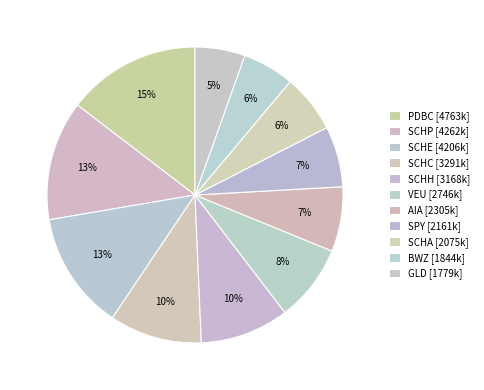

What is the ratio of the value at SCHA to the value at SCHE?

0.5